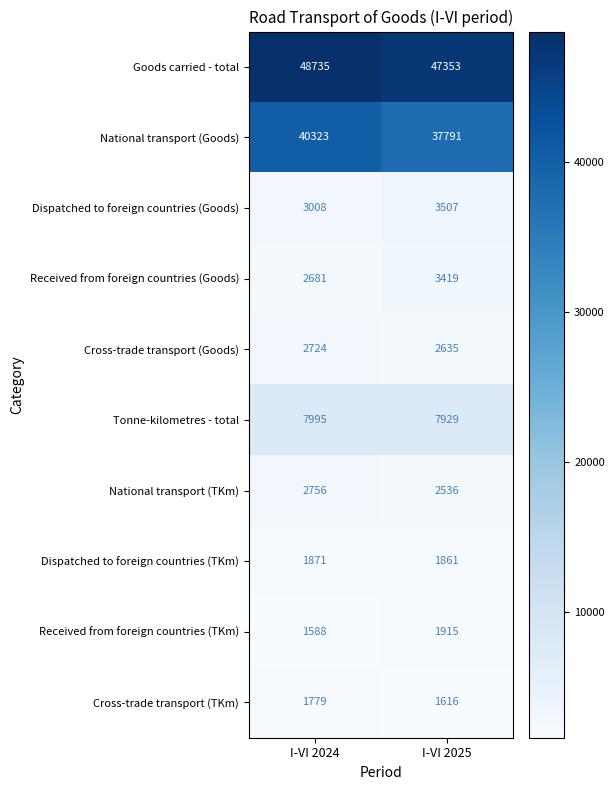

Reading right to left, list all the values displayed in this chart.

Goods carried - total: I-VI 2025=47353	I-VI 2024=48735
National transport (Goods): I-VI 2025=37791	I-VI 2024=40323
Dispatched to foreign countries (Goods): I-VI 2025=3507	I-VI 2024=3008
Received from foreign countries (Goods): I-VI 2025=3419	I-VI 2024=2681
Cross-trade transport (Goods): I-VI 2025=2635	I-VI 2024=2724
Tonne-kilometres - total: I-VI 2025=7929	I-VI 2024=7995
National transport (TKm): I-VI 2025=2536	I-VI 2024=2756
Dispatched to foreign countries (TKm): I-VI 2025=1861	I-VI 2024=1871
Received from foreign countries (TKm): I-VI 2025=1915	I-VI 2024=1588
Cross-trade transport (TKm): I-VI 2025=1616	I-VI 2024=1779